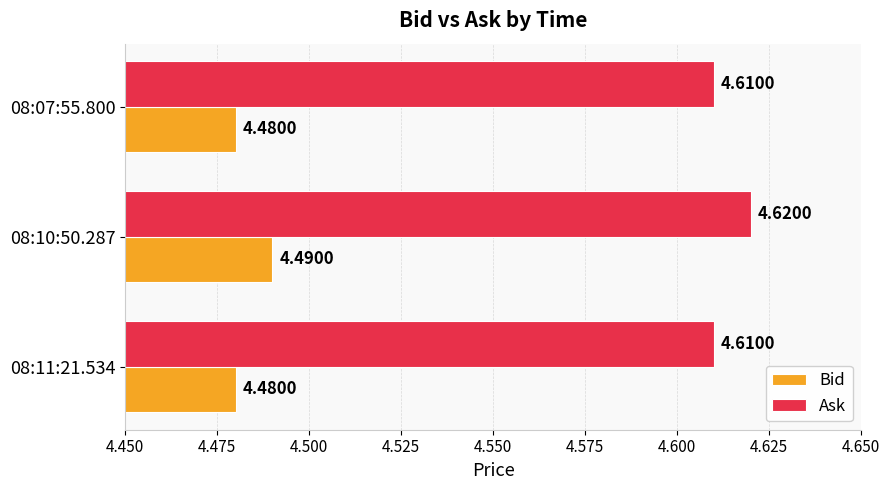

List the series in order of their overall mean, highest first.

Ask, Bid